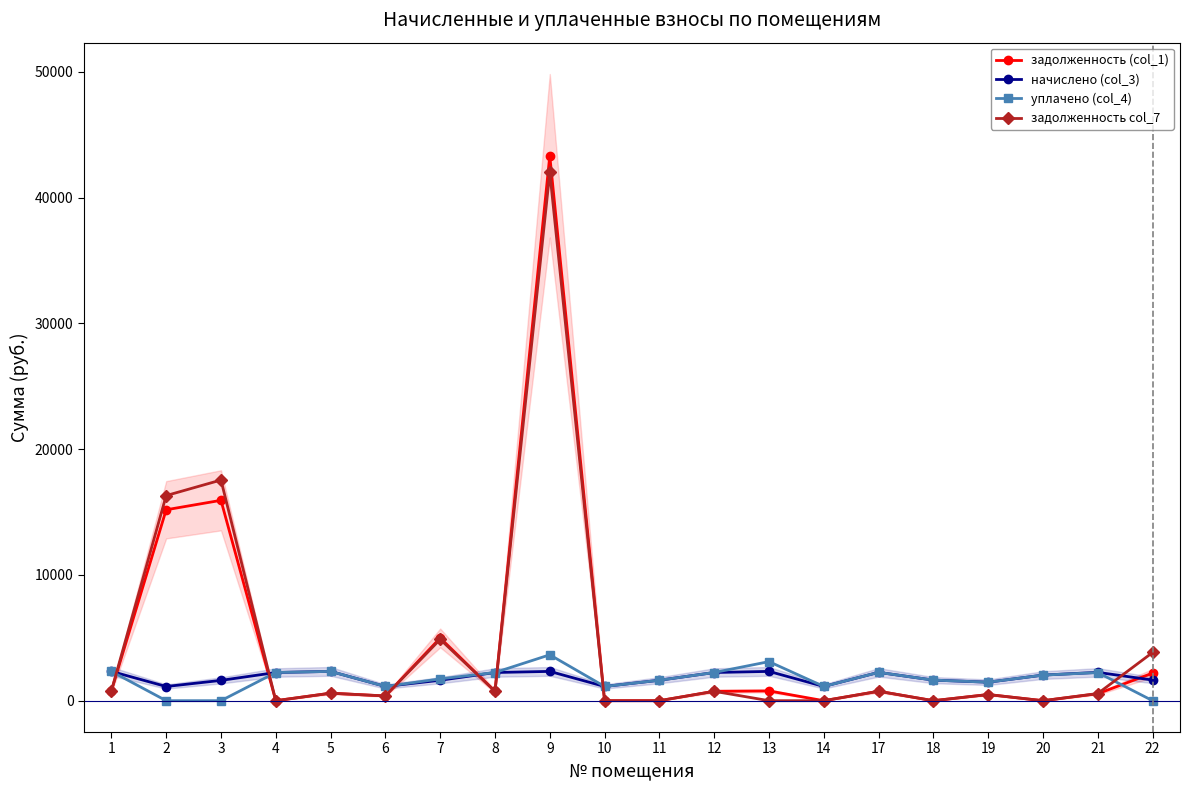

At which category does the chart reach its minimum across all series?

4